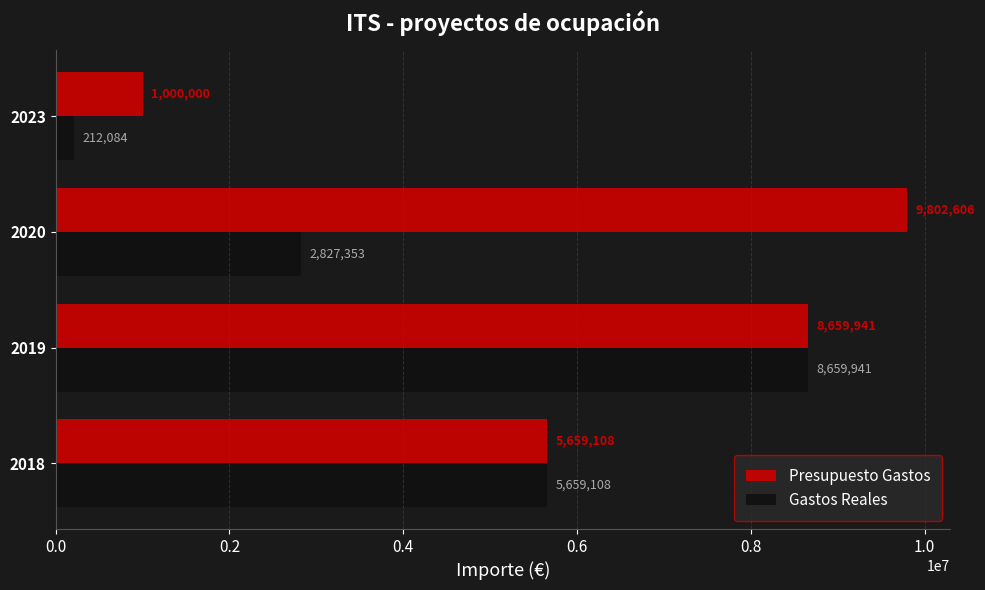

What is the average value of the Gastos Reales series?

4339621.4